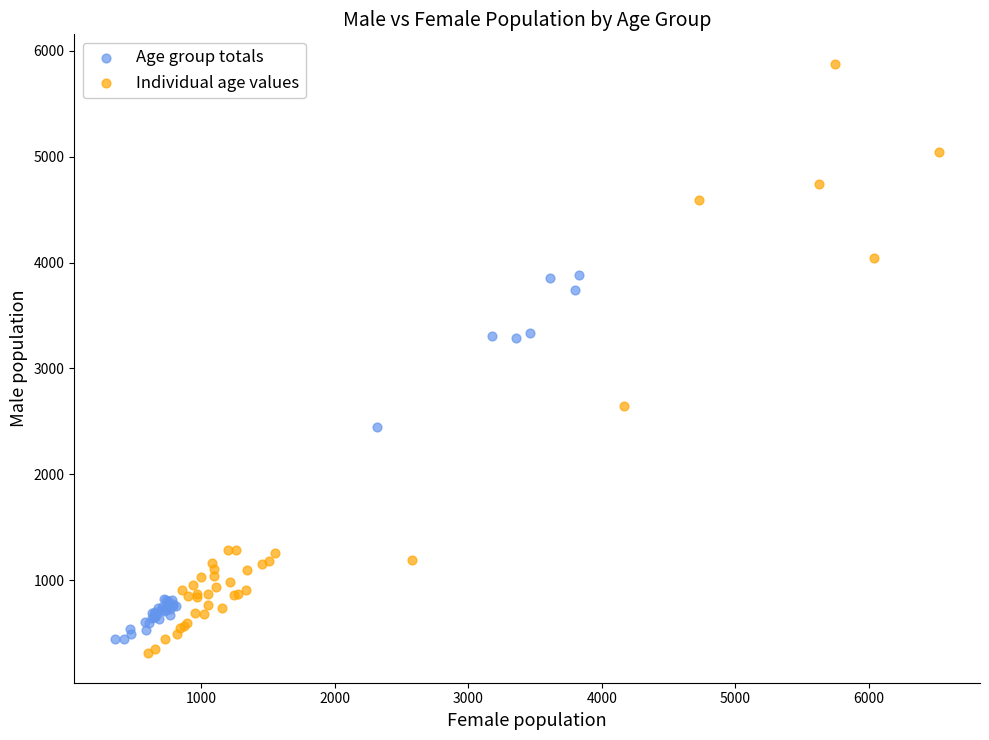

Which series has the largest Y range (max minus min)?

Individual age values